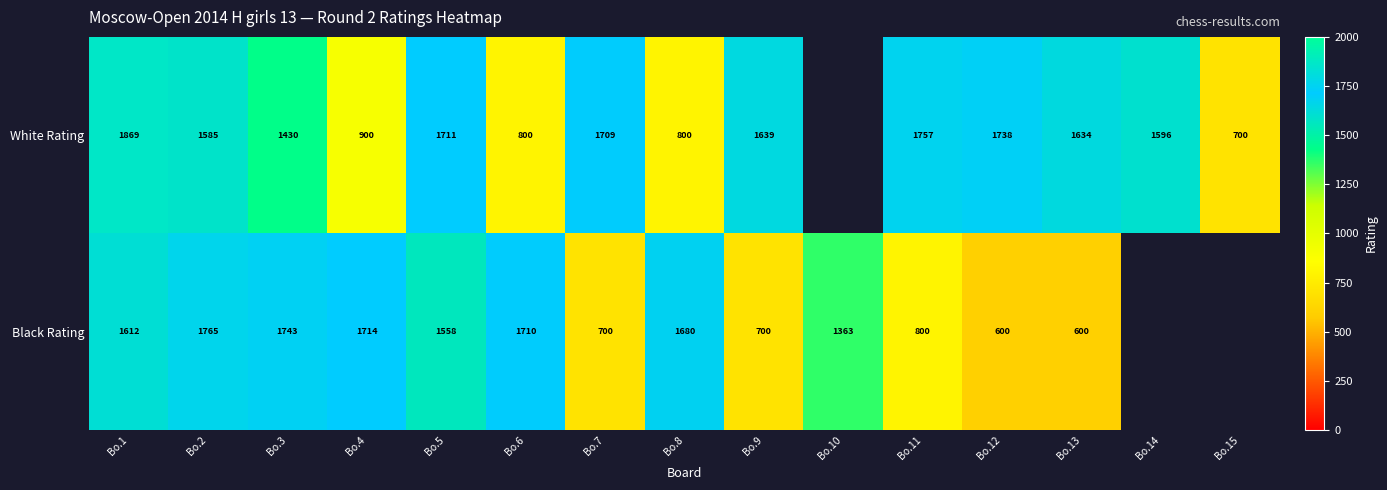

Rank the series at Bo.11 from highest to lowest value.

White Rating, Black Rating